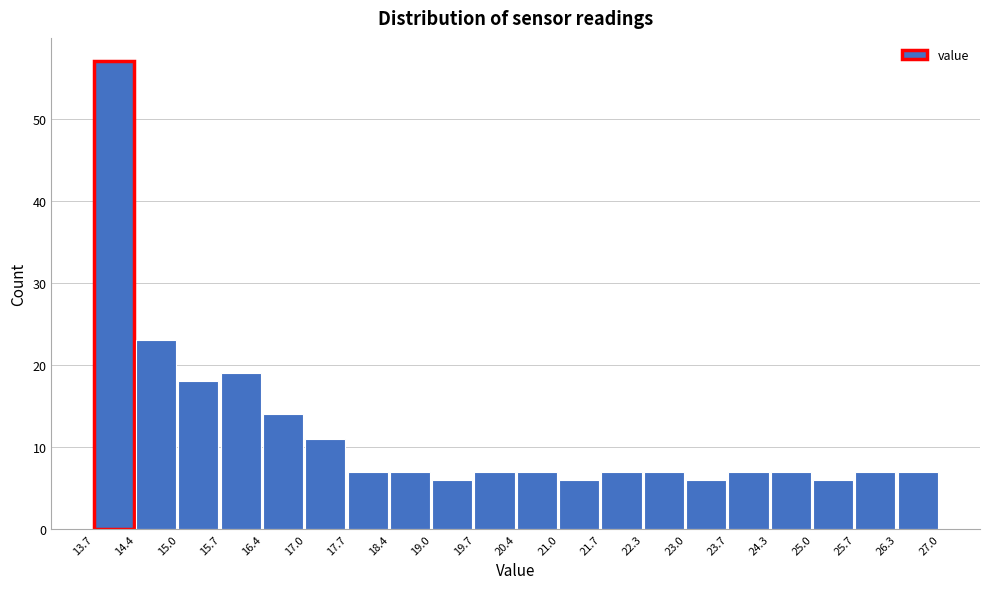

Reading left to right, transcribe this chart: for each bar, give the range it covers on the x-axis and its height. The values are not printed on the chart, so give them approximately, as read against the axis.

13.7 to 14.4: 57
14.4 to 15.0: 23
15.0 to 15.7: 18
15.7 to 16.4: 19
16.4 to 17.0: 14
17.0 to 17.7: 11
17.7 to 18.4: 7
18.4 to 19.0: 7
19.0 to 19.7: 6
19.7 to 20.4: 7
20.4 to 21.0: 7
21.0 to 21.7: 6
21.7 to 22.3: 7
22.3 to 23.0: 7
23.0 to 23.7: 6
23.7 to 24.3: 7
24.3 to 25.0: 7
25.0 to 25.7: 6
25.7 to 26.3: 7
26.3 to 27.0: 7